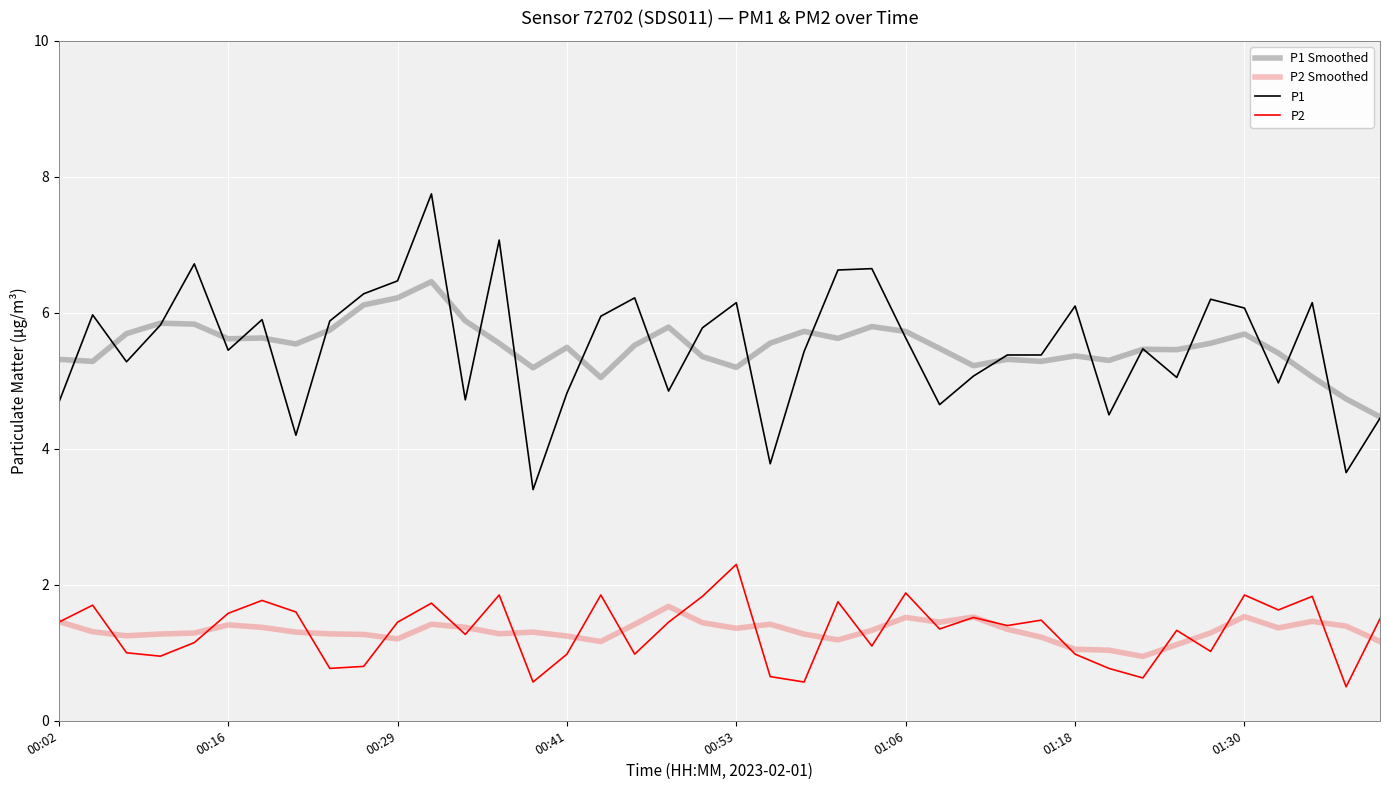

Which series has the widest spread of values?

P1